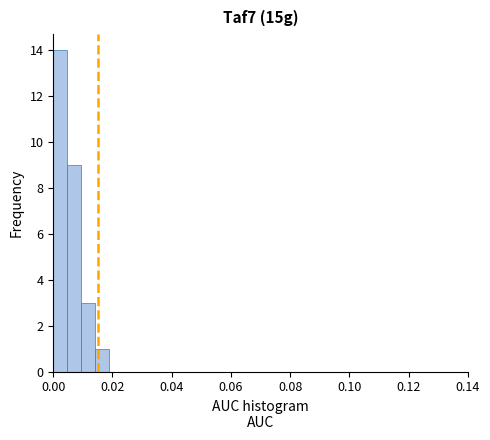

Read against the x-axis, roughly where is the centre of the tallest bar?

0.002